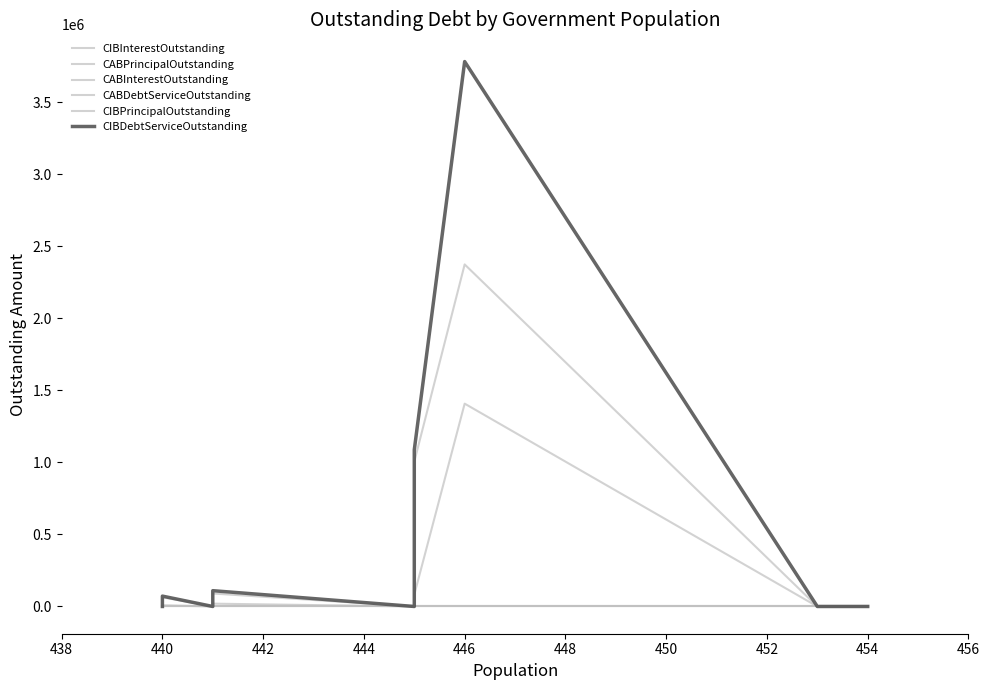

Rank the series at 440 from lowest to highest value.

CIBInterestOutstanding, CABPrincipalOutstanding, CABInterestOutstanding, CABDebtServiceOutstanding, CIBPrincipalOutstanding, CIBDebtServiceOutstanding